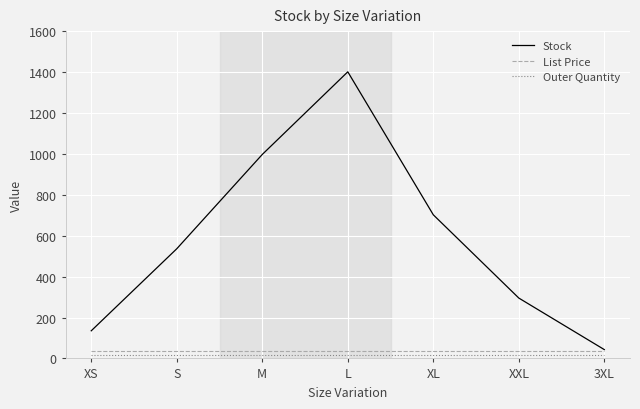

What is the difference between the highest and lowest values at S?

521.0